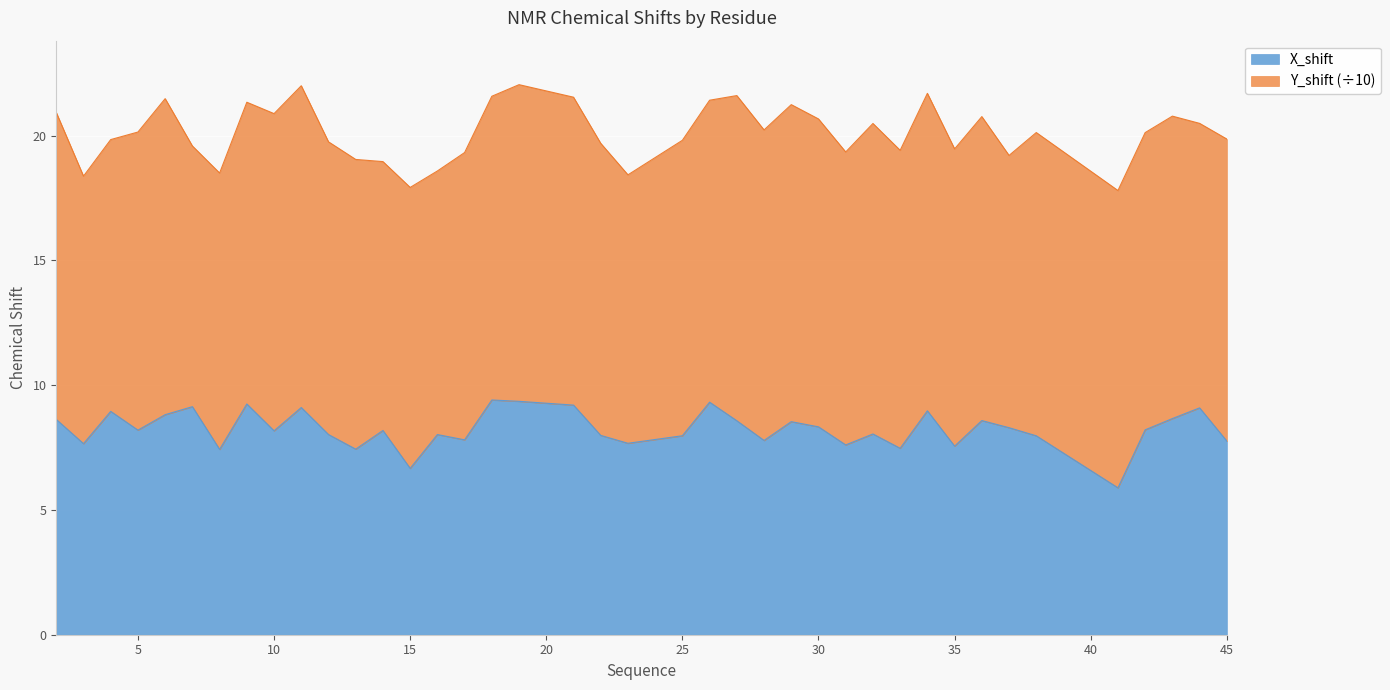

True or false: the data shows 9.2 at 9.

True